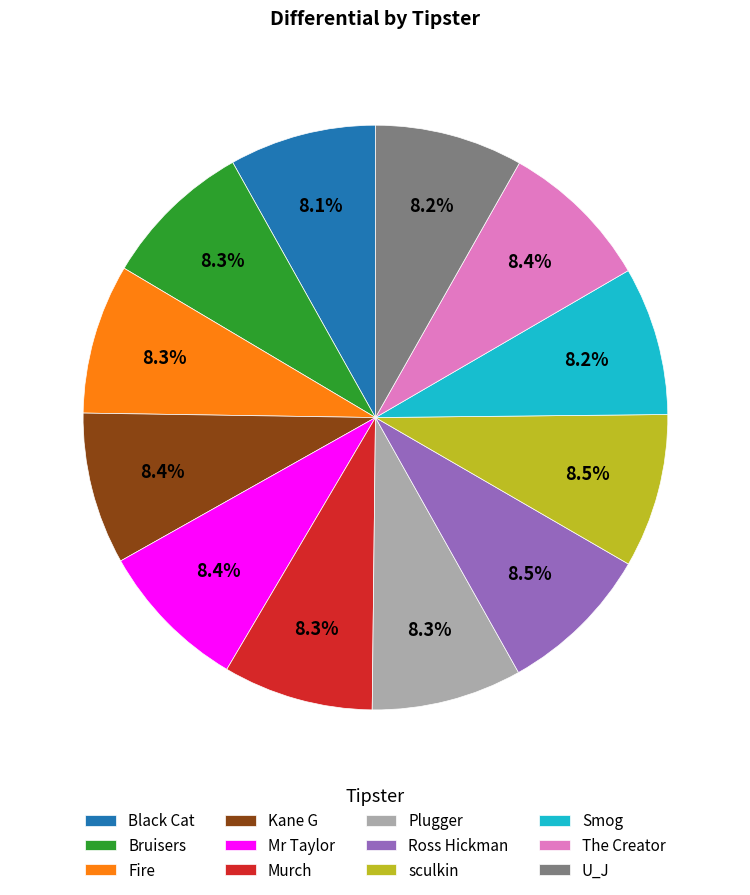

To the nearest percent, what is the average slice percentage?

8%